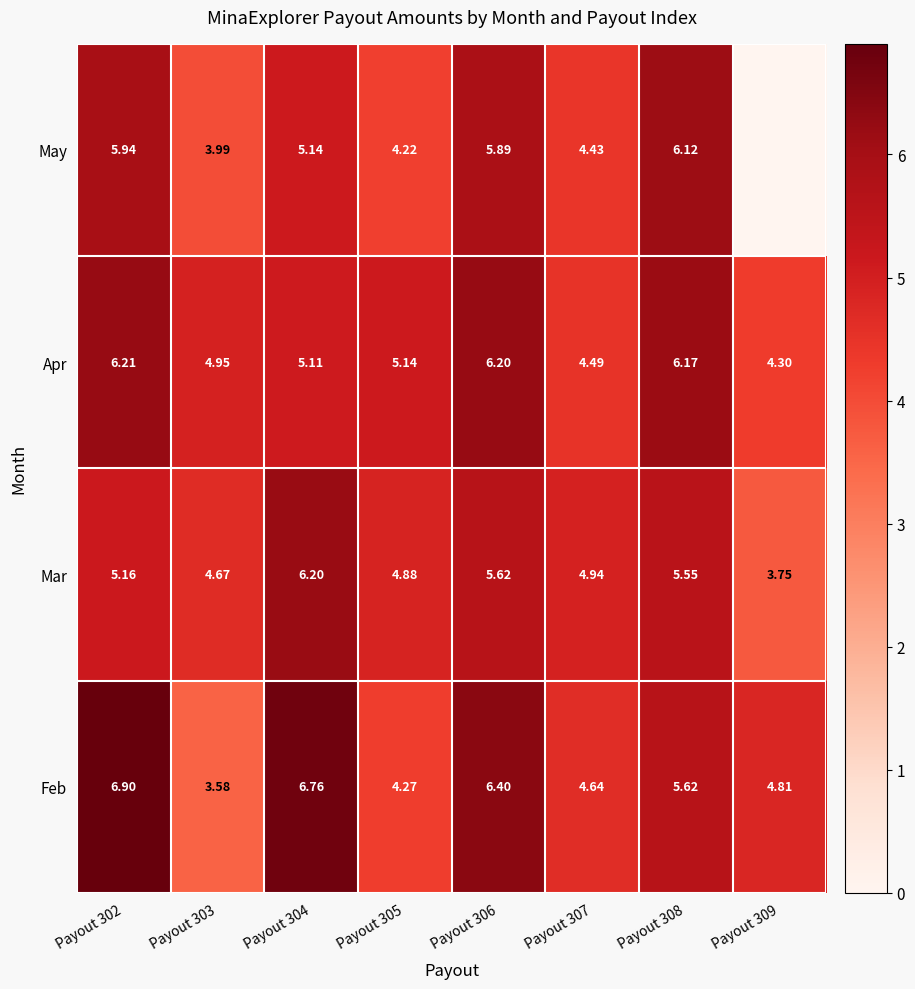

What is the greatest value displayed?

6.9